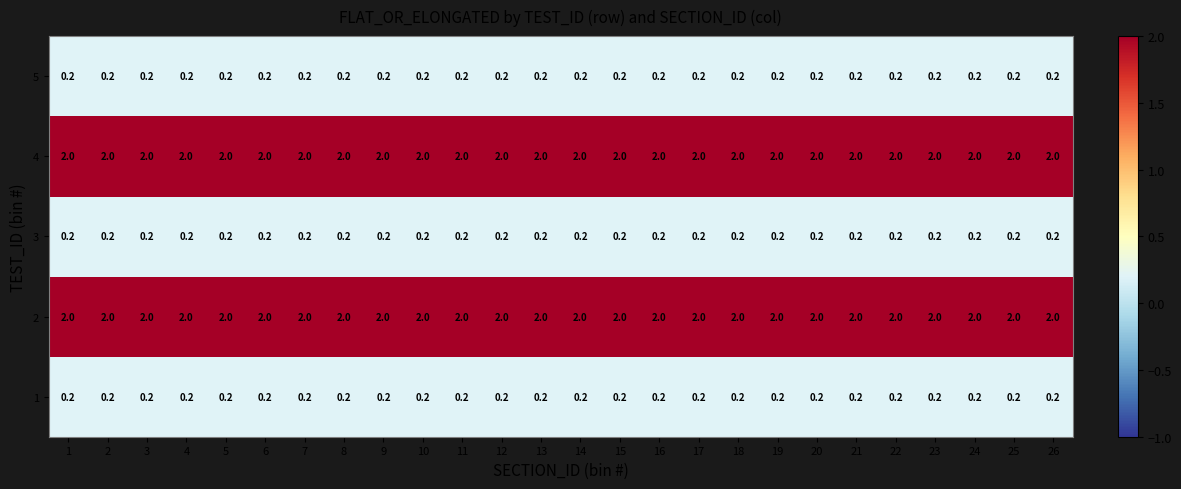

The 4 series shows 2.0 at 10. True or false?

True